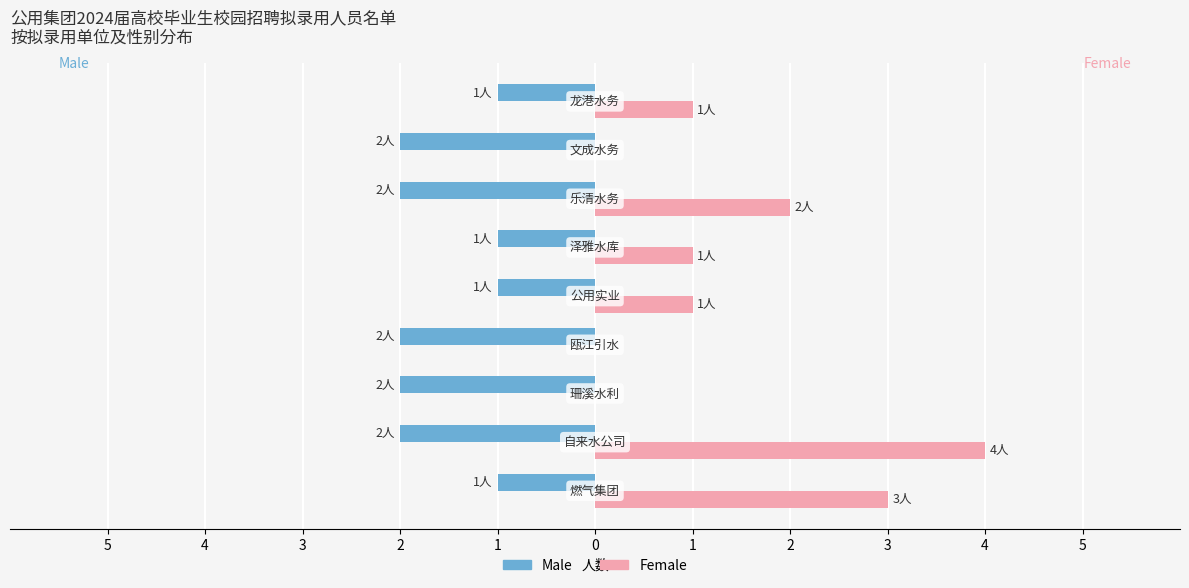

Reading left to right, list all the values displayed in this chart.

Male: -1	-2	-2	-2	-1	-1	-2	-2	-1
Female: 3	4	0	0	1	1	2	0	1